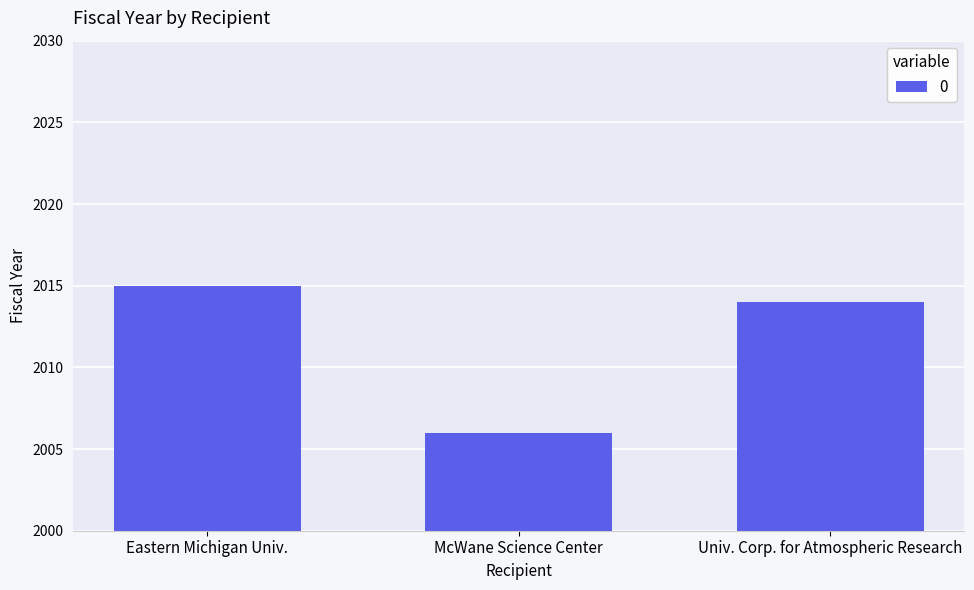

Approximately how many times larger is the value at McWane Science Center compared to Eastern Michigan Univ.?

1.0